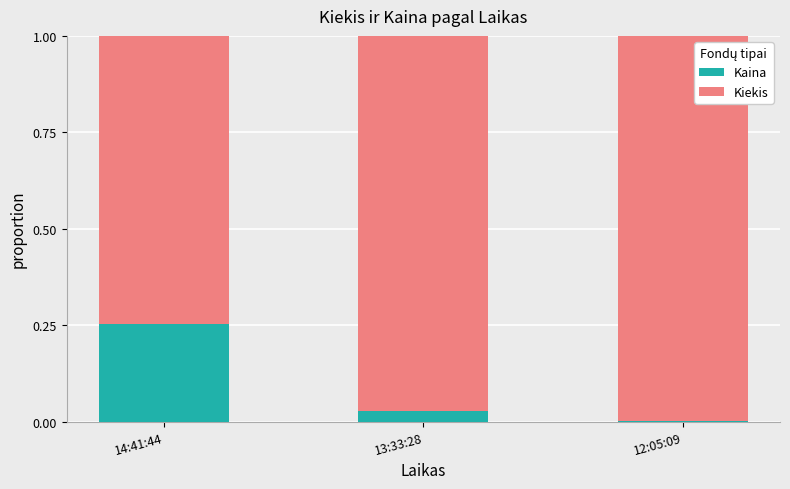

At which label does Kaina reach its peak?

14:41:44